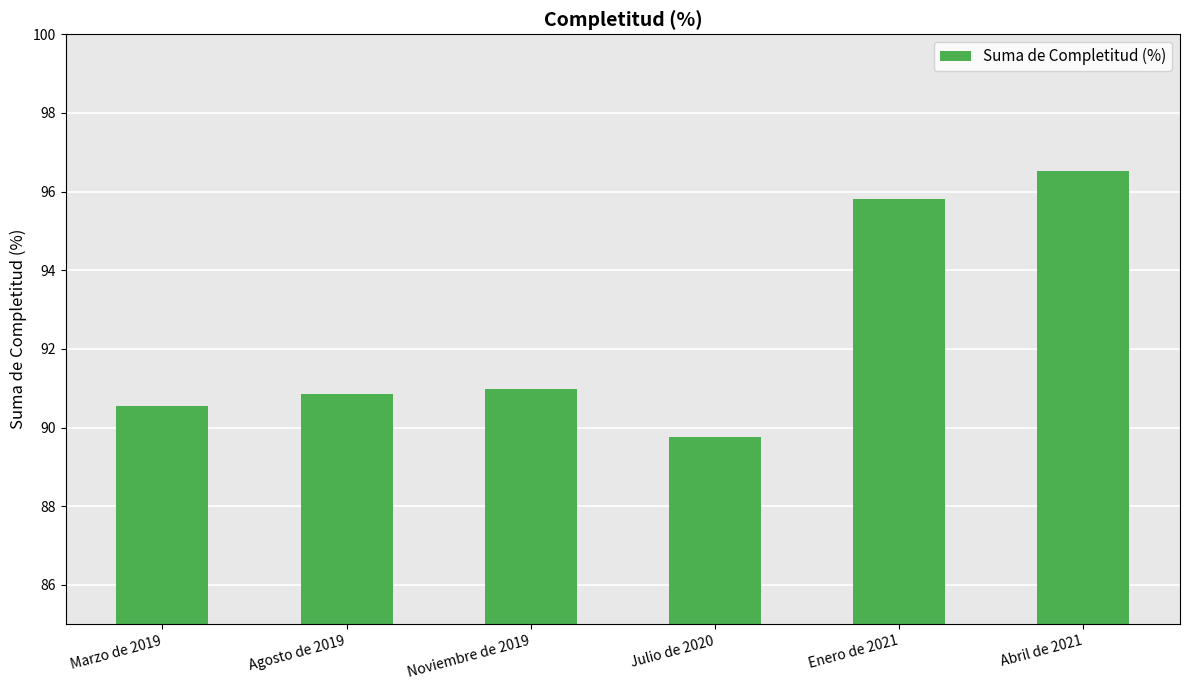

Does the chart contain any negative values?

No